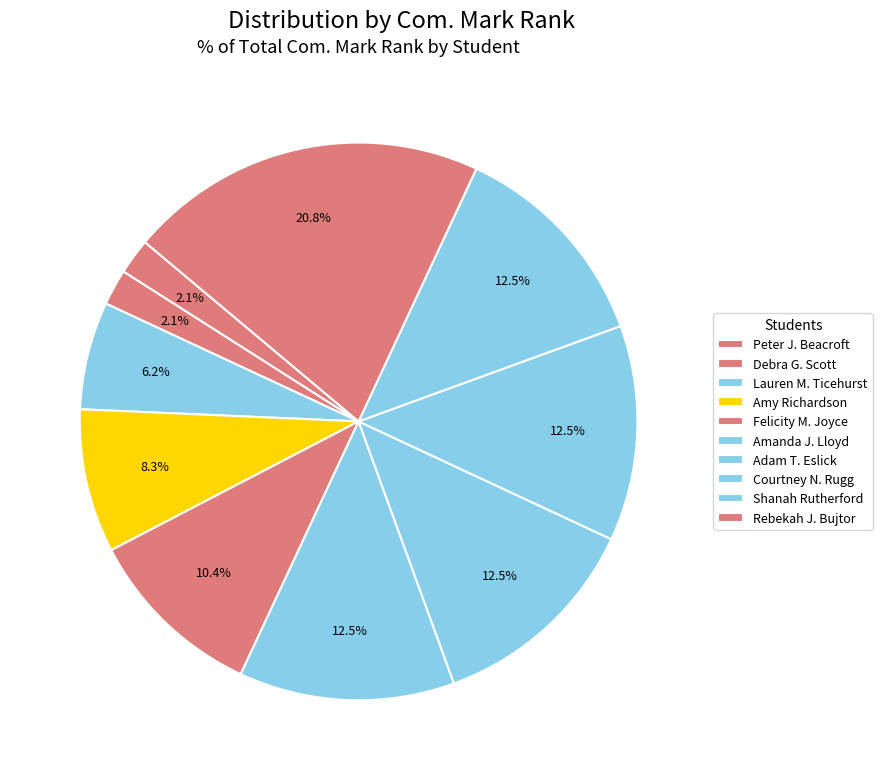

How many segments does this pie chart have?

10